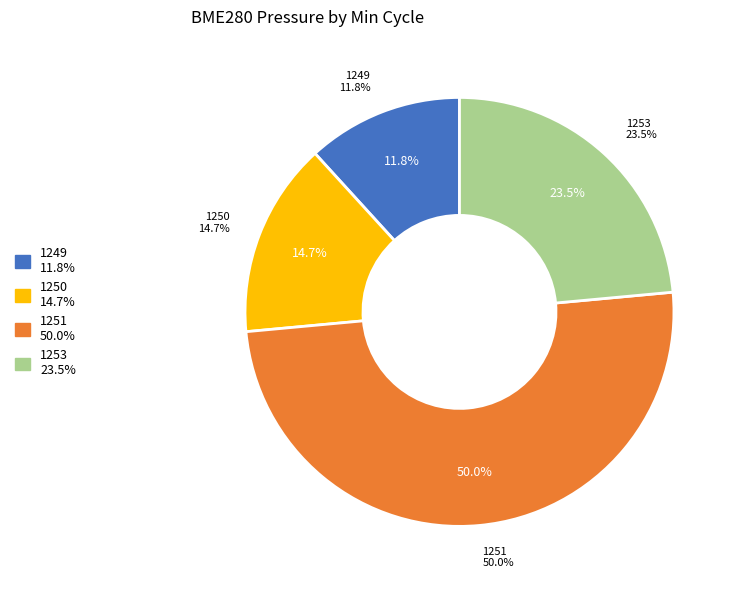

Does any single category account for the majority?

No